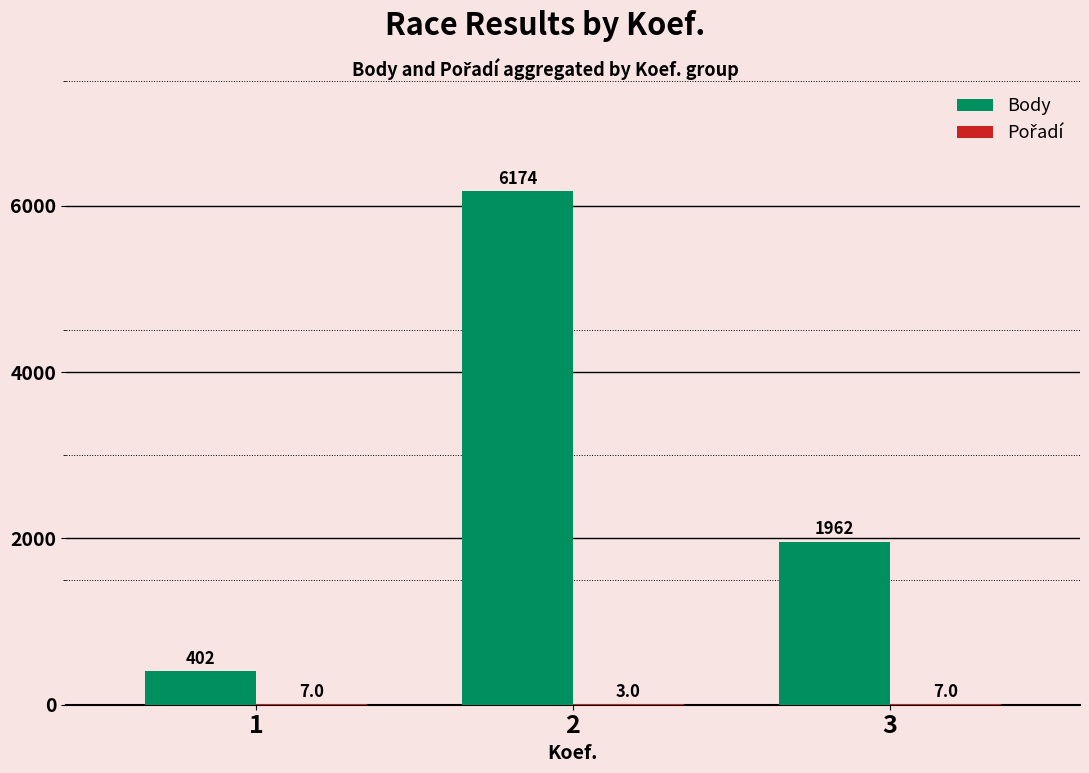

What is the sum of the Body values at 2 and 1?

6576